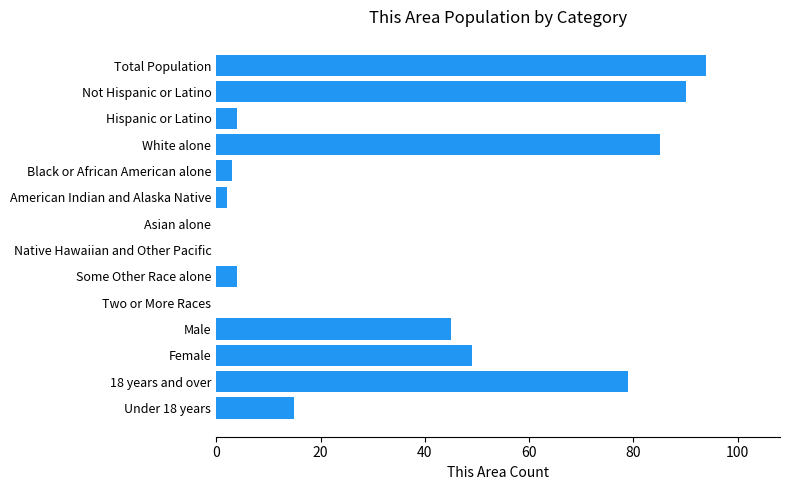

The chart shows a value of 81 at Female. True or false?

False